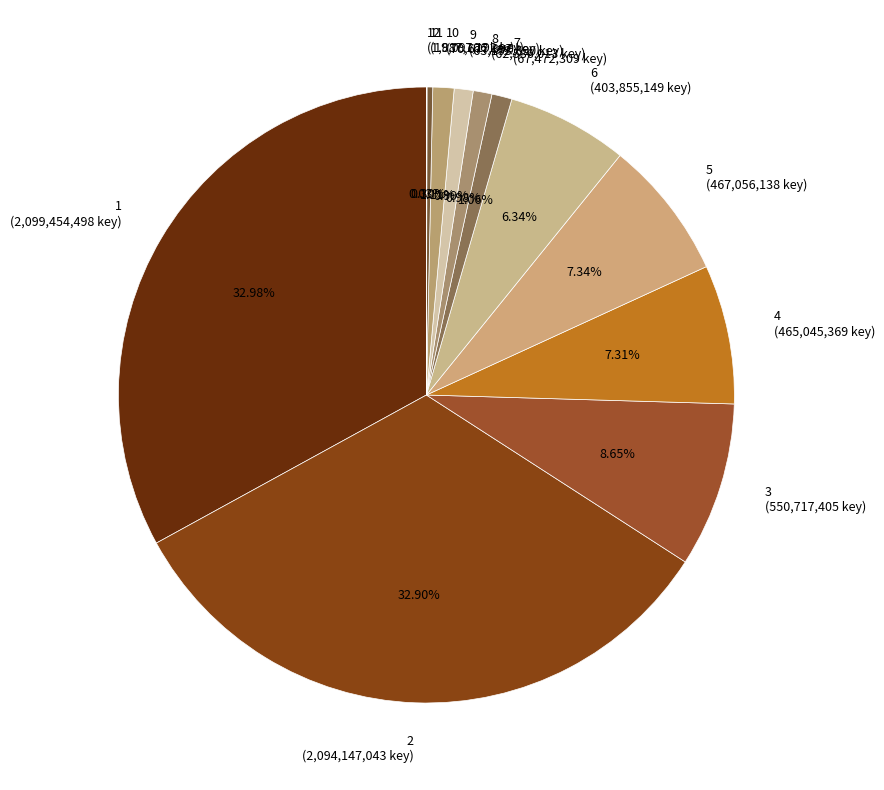

To the nearest percent, what is the difference between the largest and smallest slice percentages?

33%